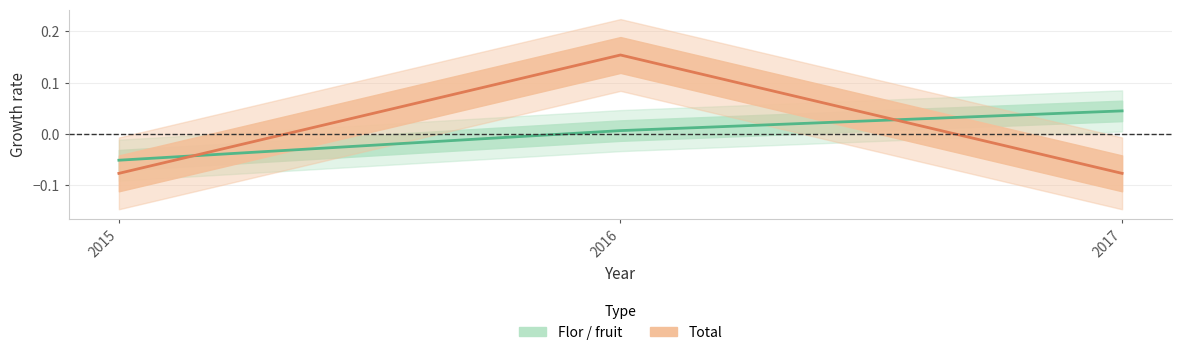

The Flor / fruit series shows 0.0 at 2016. True or false?

False